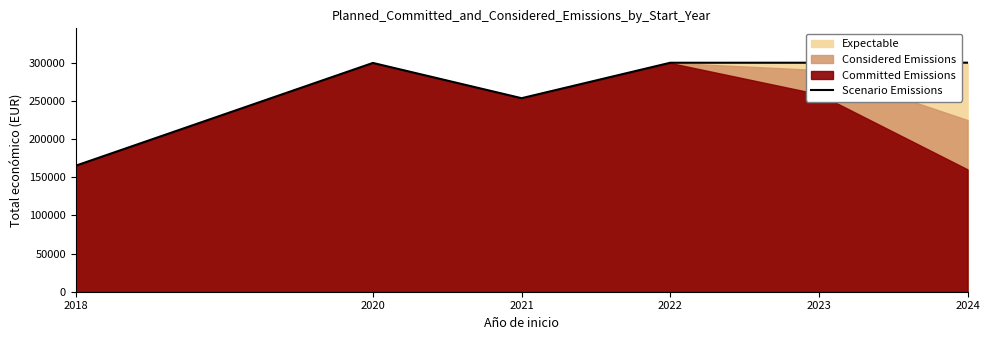

Where is the first local maximum?

2020